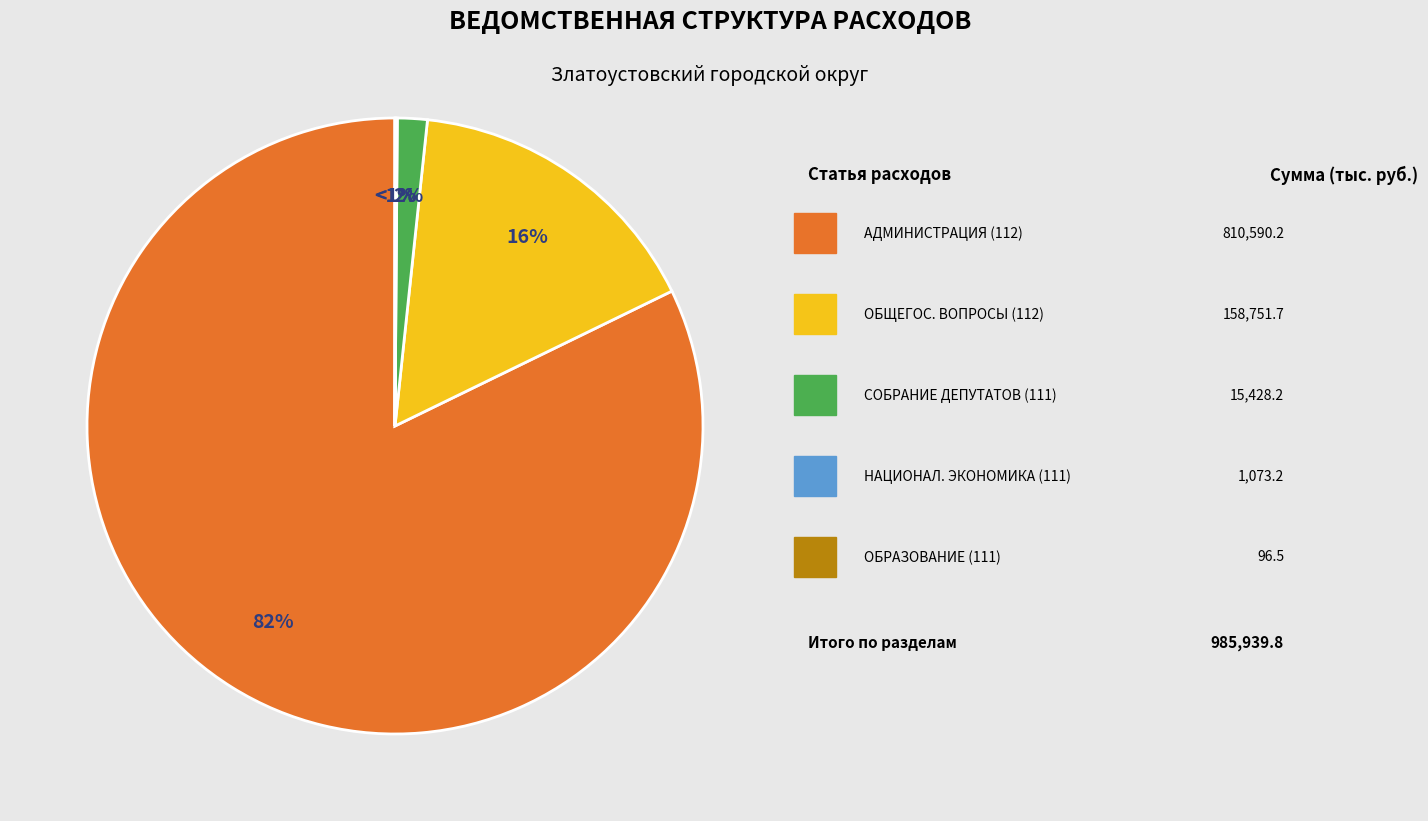

Approximately how many times larger is the value at АДМИНИСТРАЦИЯ (112) 2022 compared to СОБРАНИЕ ДЕПУТАТОВ?

52.5